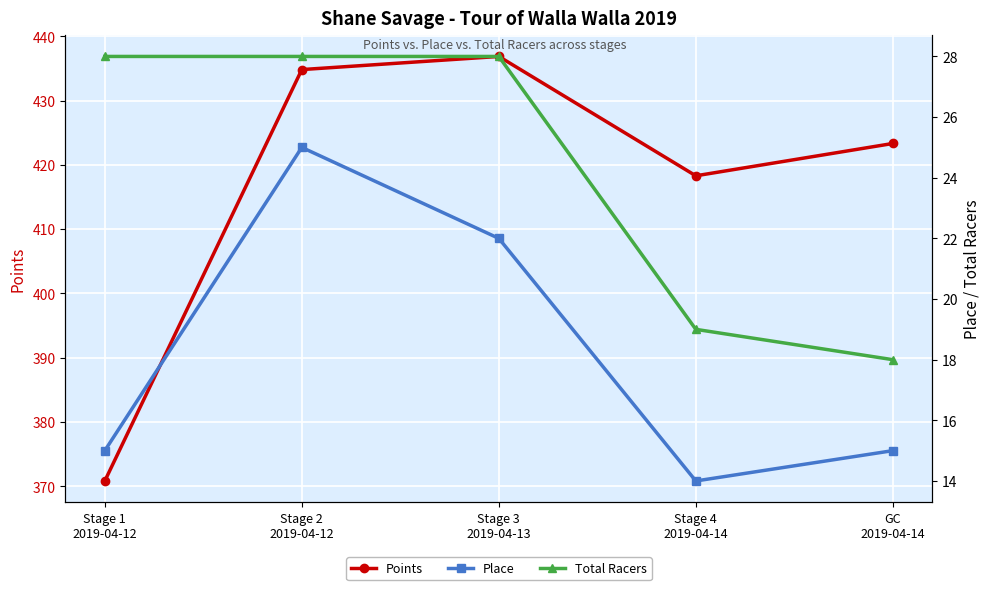

In Points, how many points are lower than both neighbors (excluding endpoints)?

1